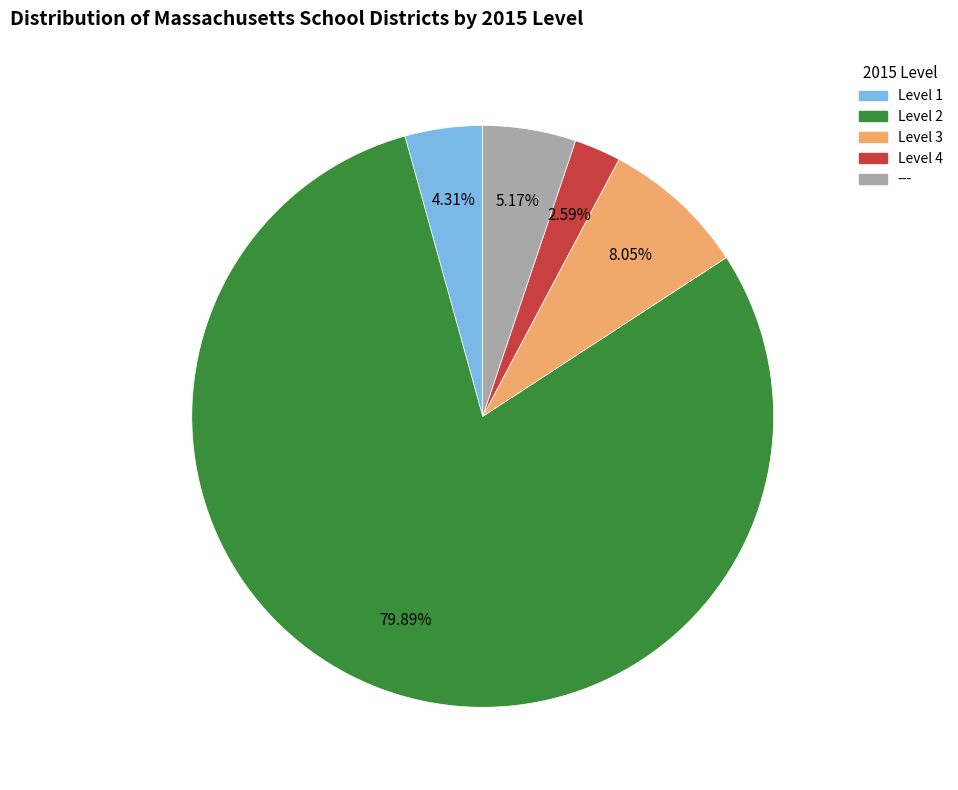

Does Level 4 account for over 50% of the chart?

No